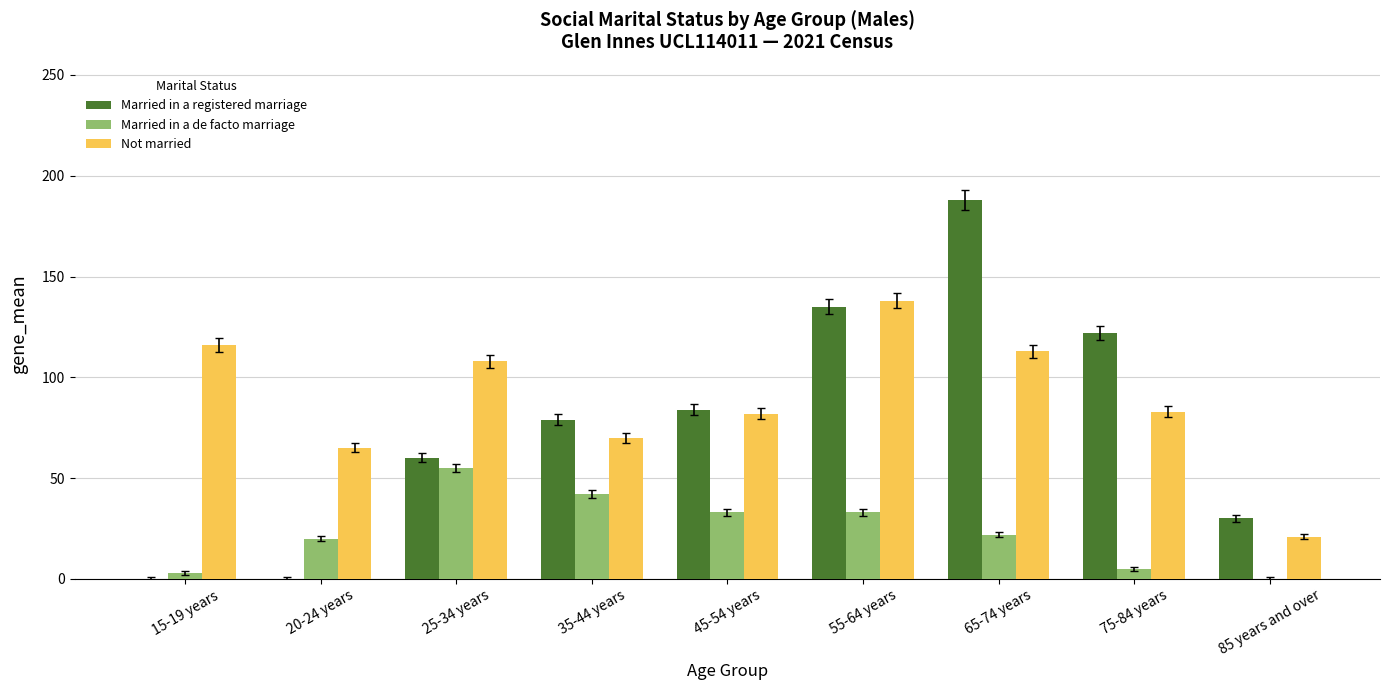

Which series changed the most between 15-19 years and 45-54 years?

Married in a registered marriage